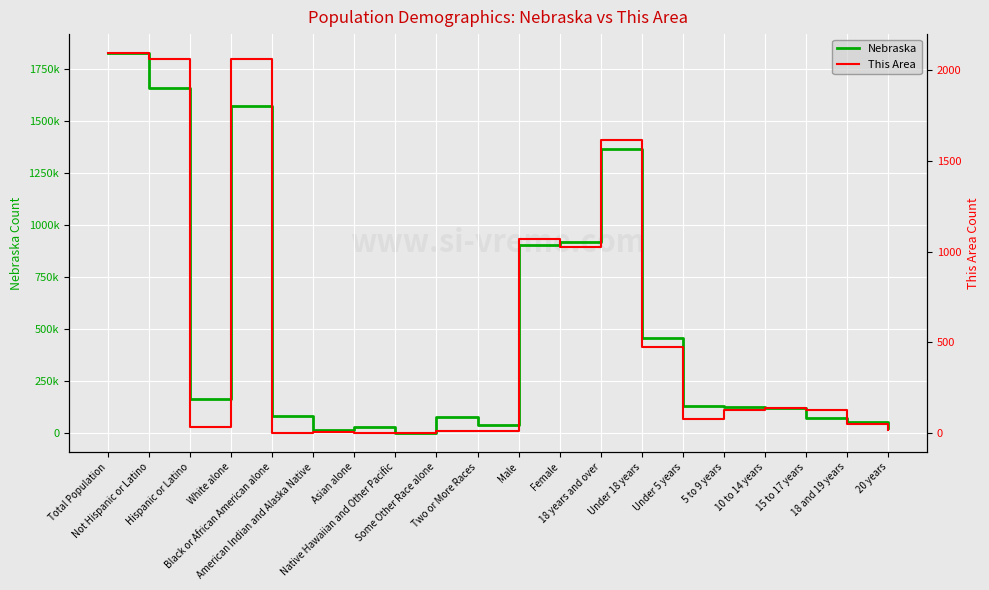

Which series changed the most between American Indian and Alaska Native and Under 5 years?

Nebraska